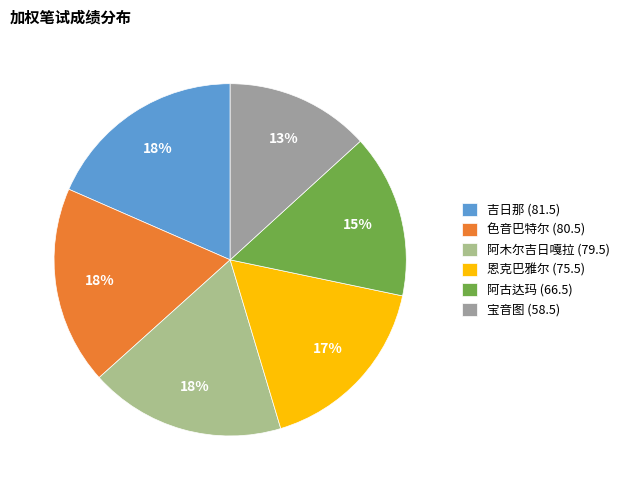

Does any single category account for the majority?

No